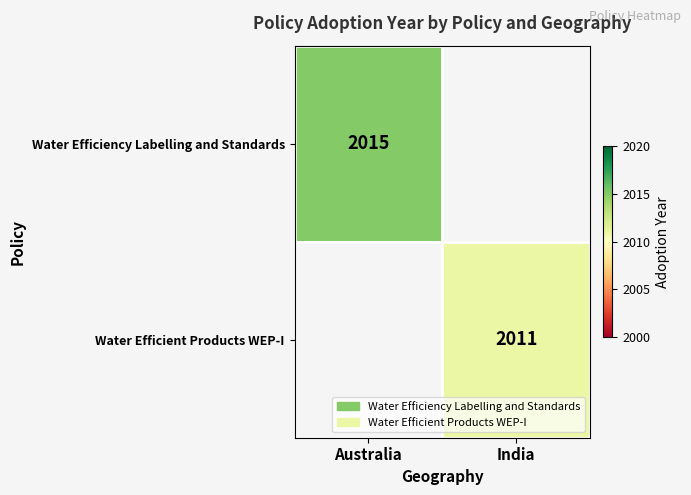

The Water Efficiency Labelling and Standards series shows 2886.6 at Australia. True or false?

False